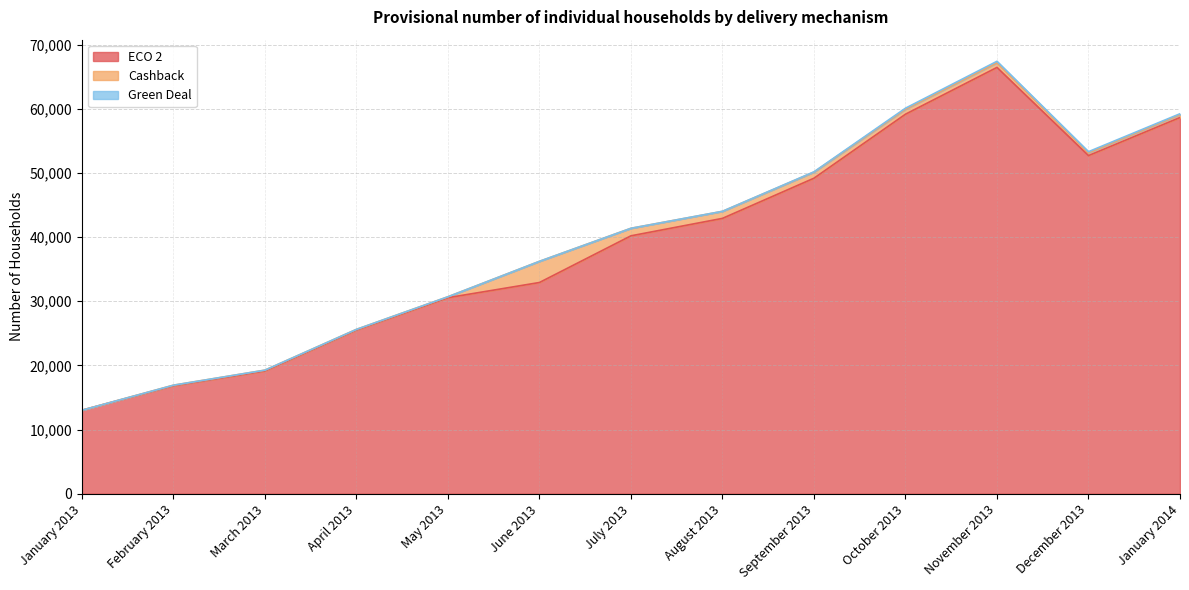

What is the sum of the Cashback values at November 2013 and February 2013?

808